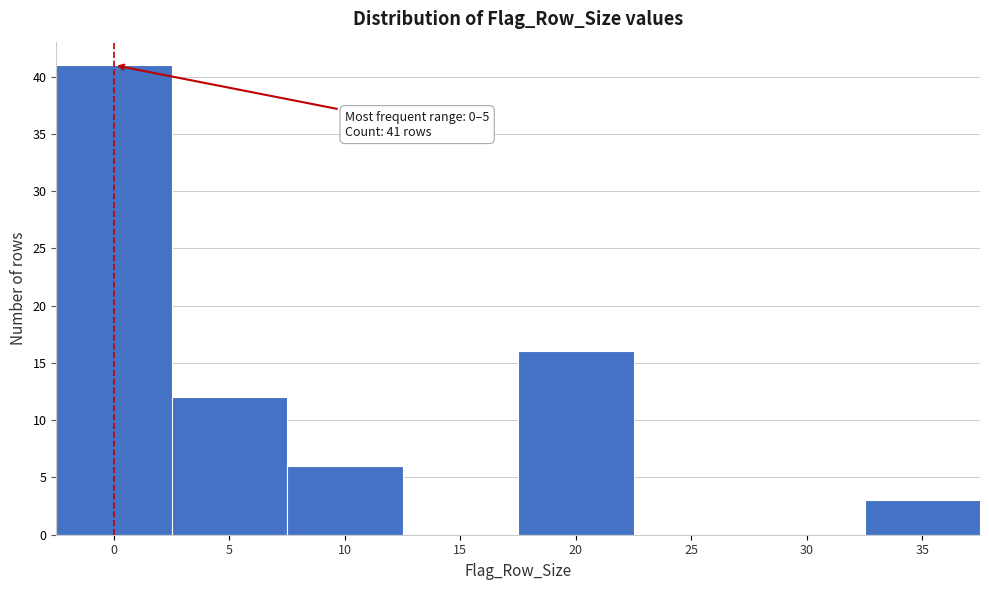

Reading left to right, transcribe all the data shown in this chart.

0=41	5=12	10=6	15=0	20=16	25=0	30=0	35=3